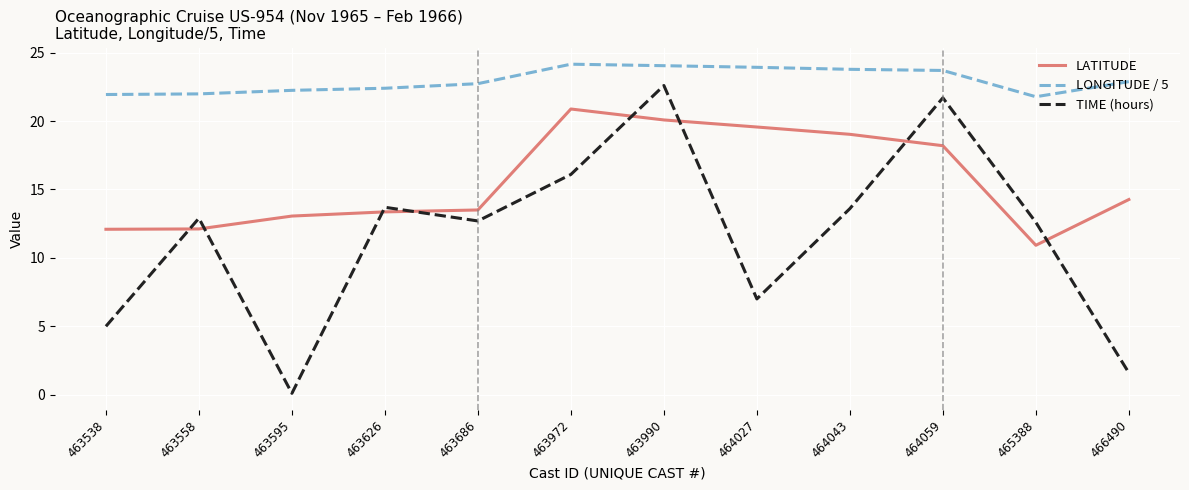

What is the difference between the TIME (hours) values at 463626 and 464043?

0.1